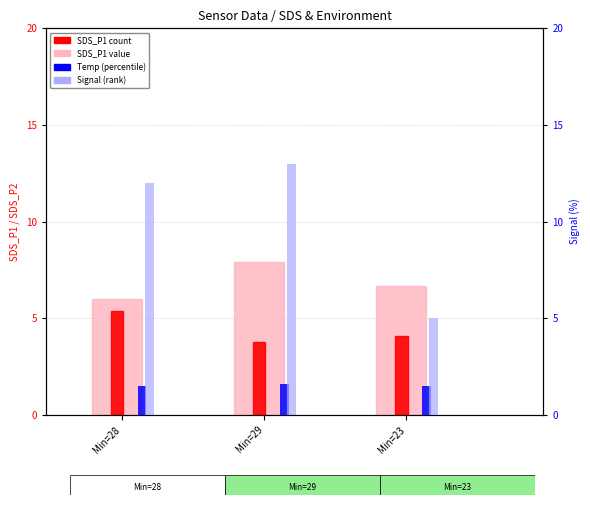

Which category has the lowest value across all series?

Min=28